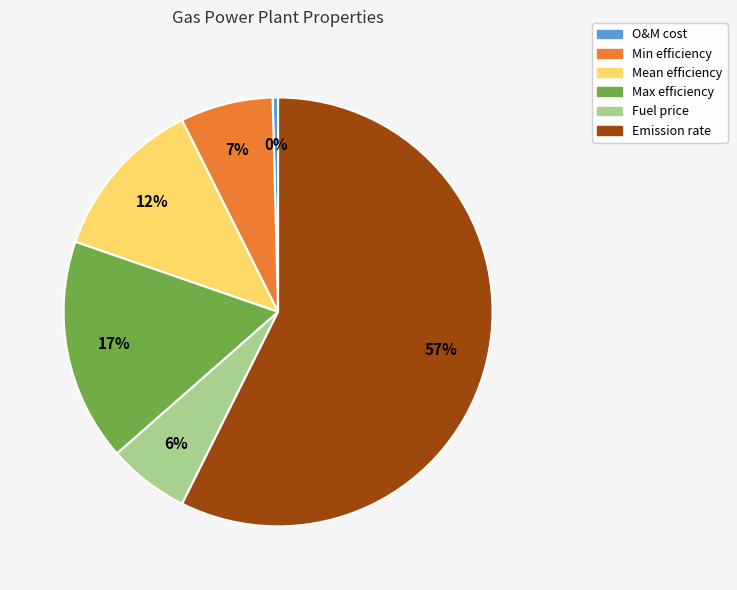

To the nearest percent, what is the combined percentage of O&M cost and Max efficiency?

17%